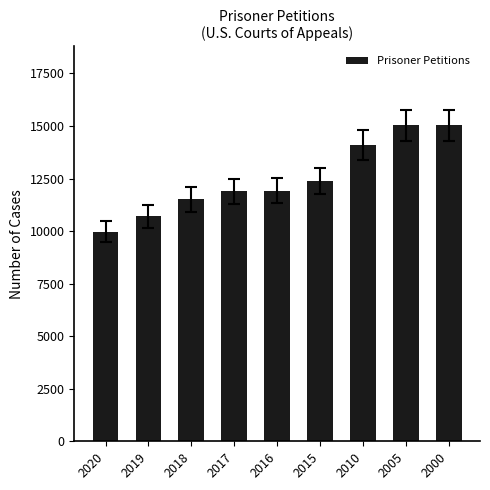

Which category has the lowest value across all series?

2020